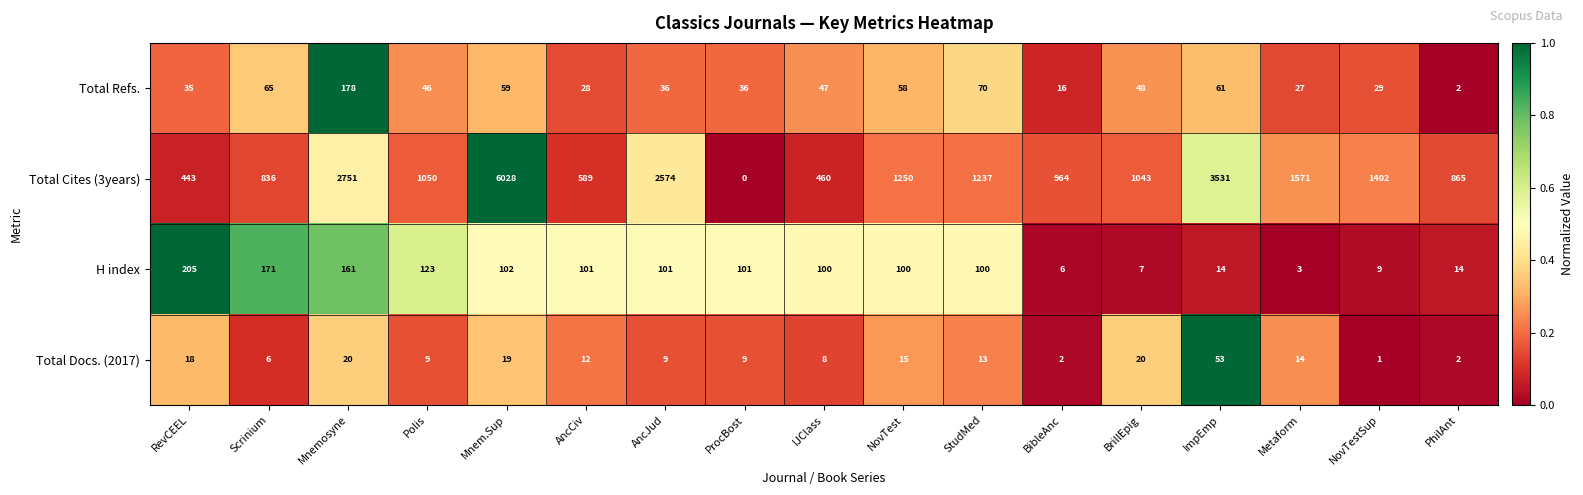

Count the number of data series in this chart.

4